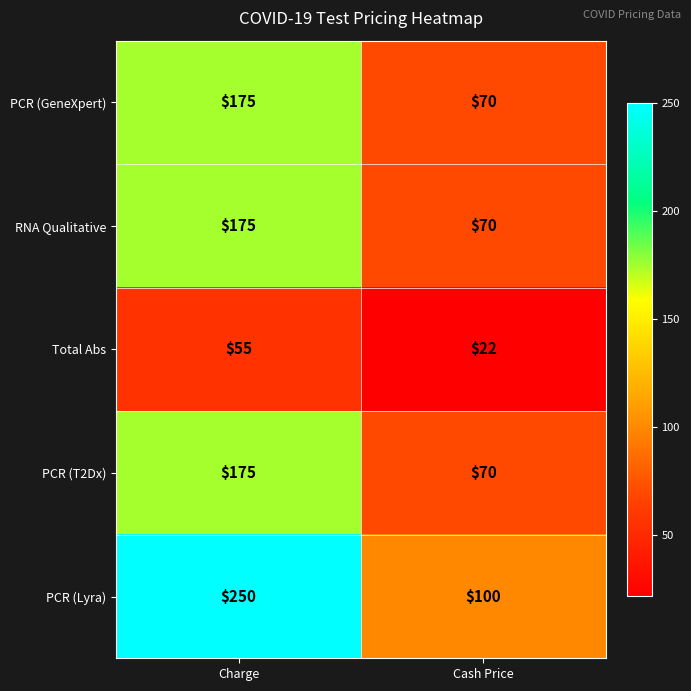

At which category is the sum across all series the highest?

Charge